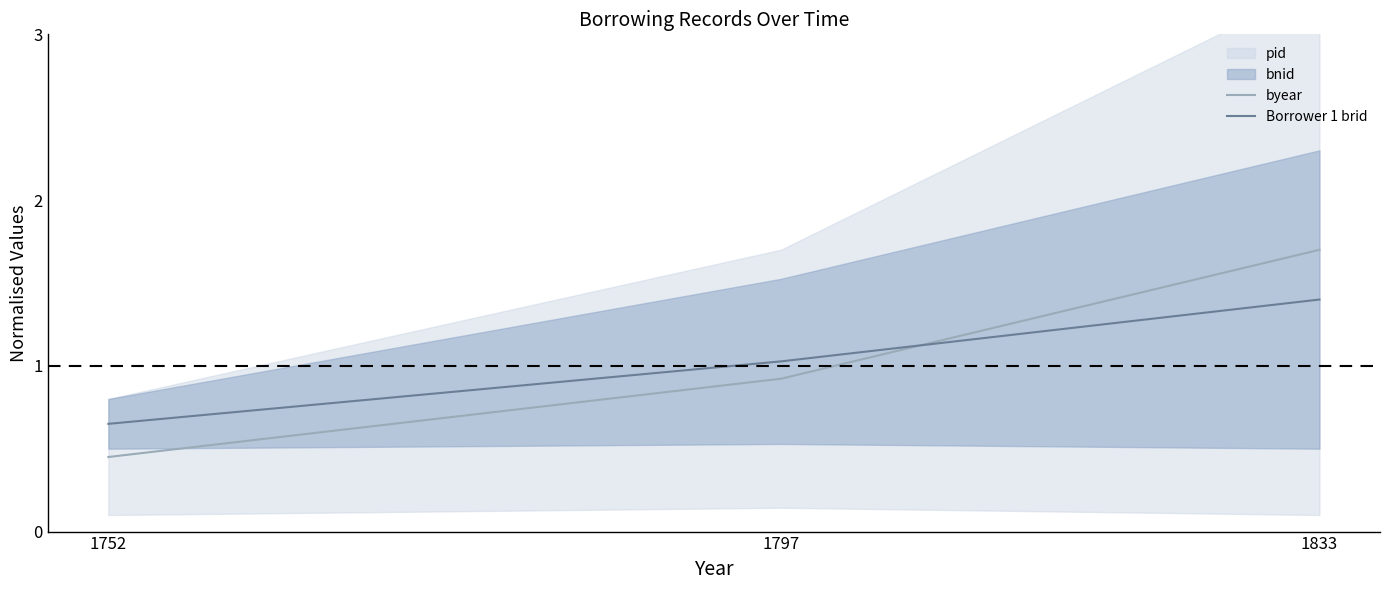

The Borrower 1 brid series shows 0.3 at 1752. True or false?

False